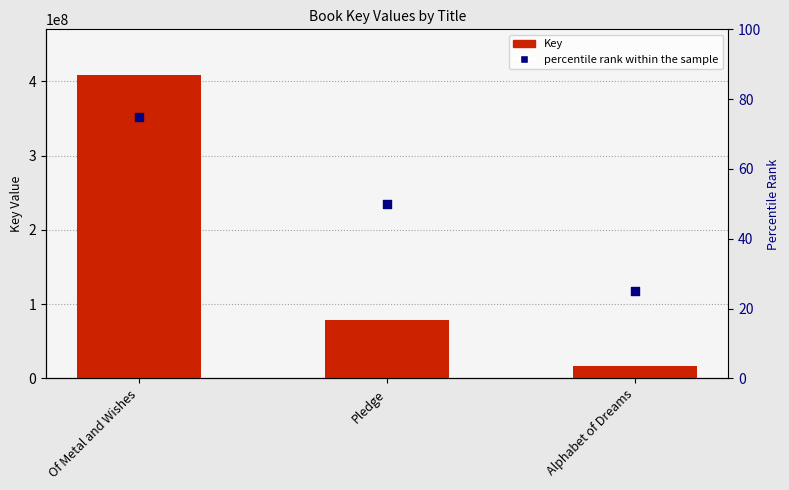

Which series contains the highest Y value?

Key